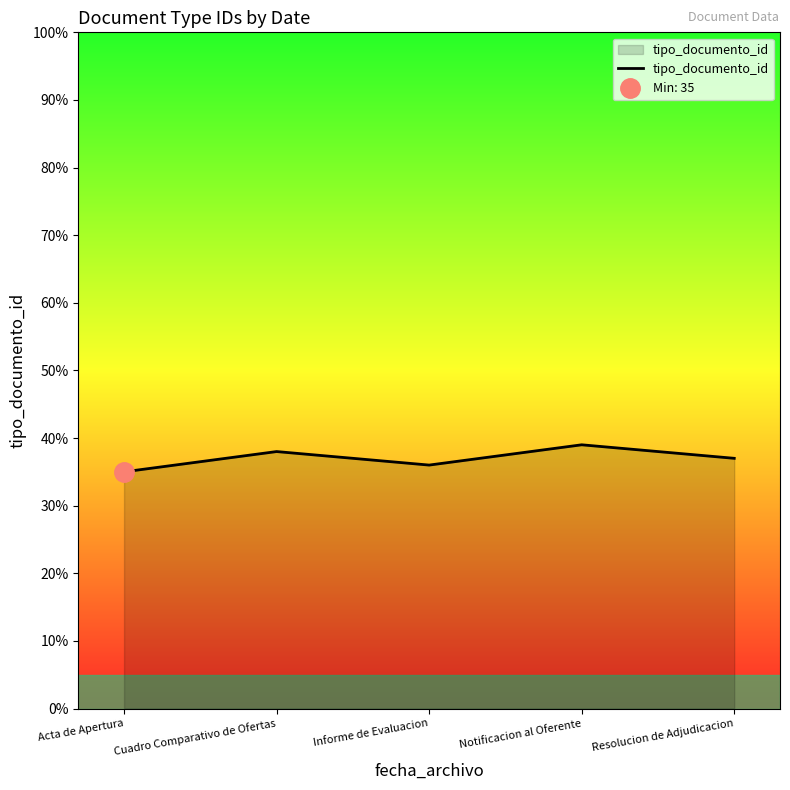

Is it true that the value at Acta de Apertura is 35?

True